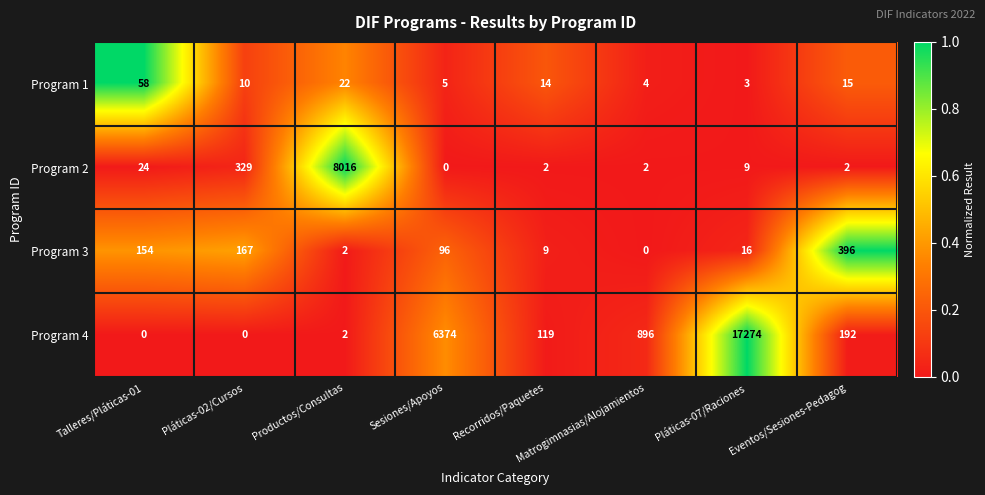

Is it true that Program 2 equals 3 at Matrogimnasias/Alojamientos?

False